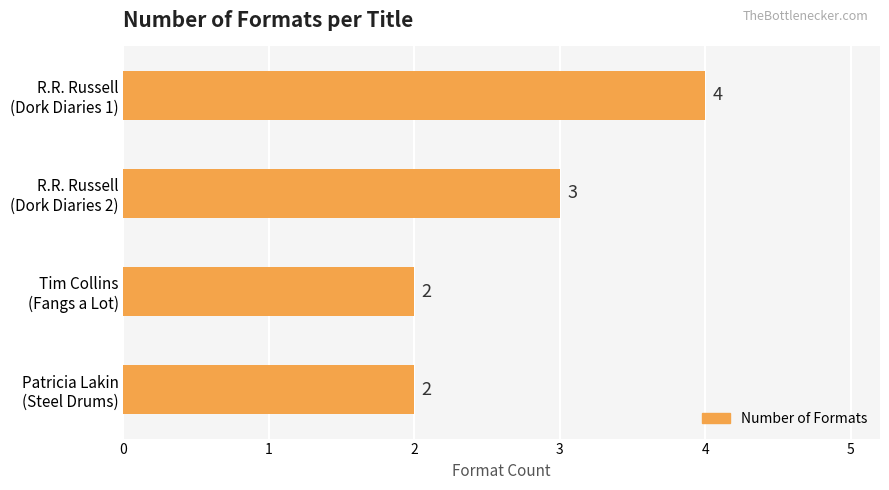

What is the sum of all values?

11